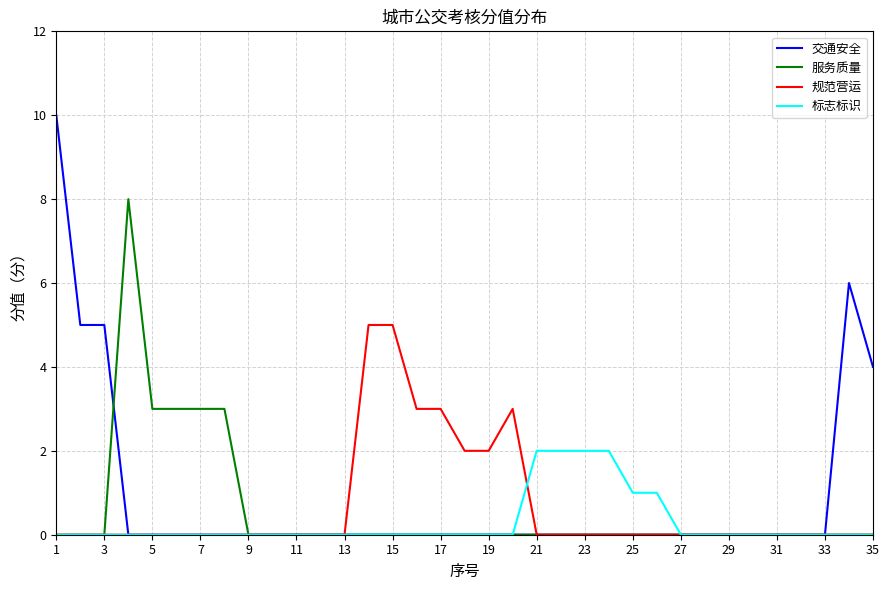

What is the maximum value shown in the chart?

10